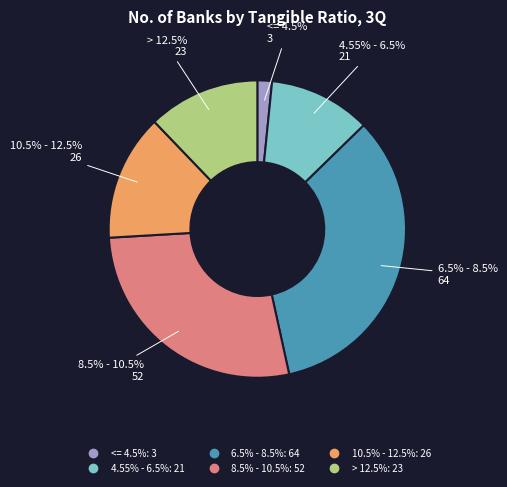

Rank the categories by value from lowest to highest.

<= 4.5%, 4.55% - 6.5%, > 12.5%, 10.5% - 12.5%, 8.5% - 10.5%, 6.5% - 8.5%